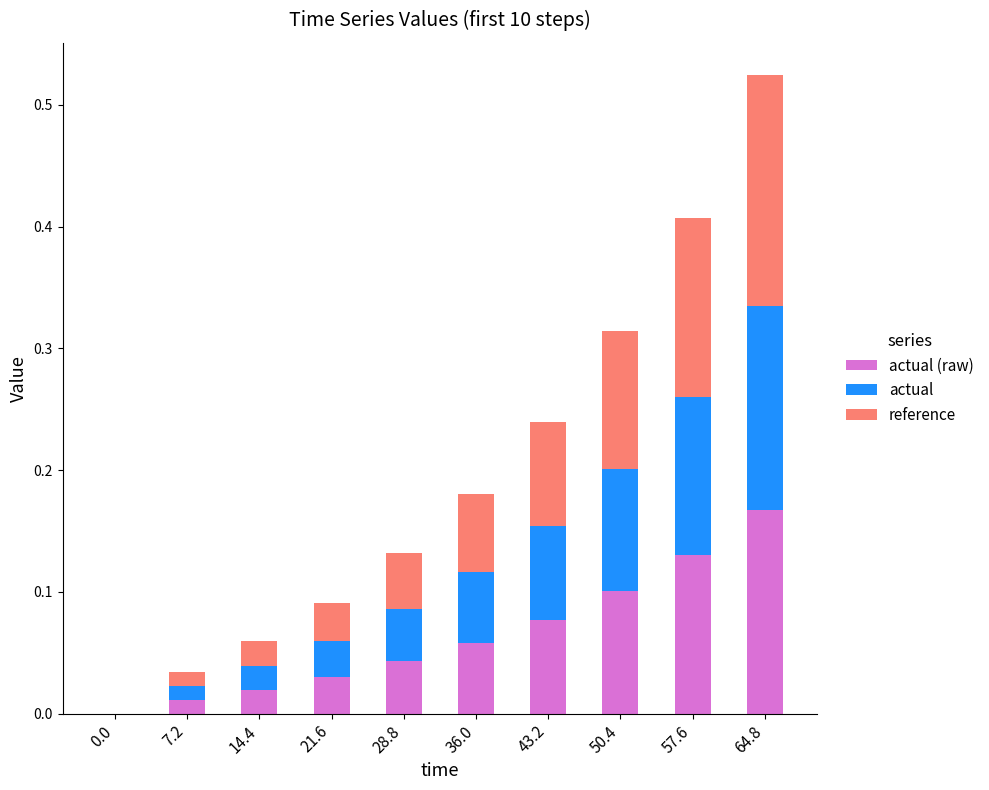

At which category is the sum across all series the highest?

64.8